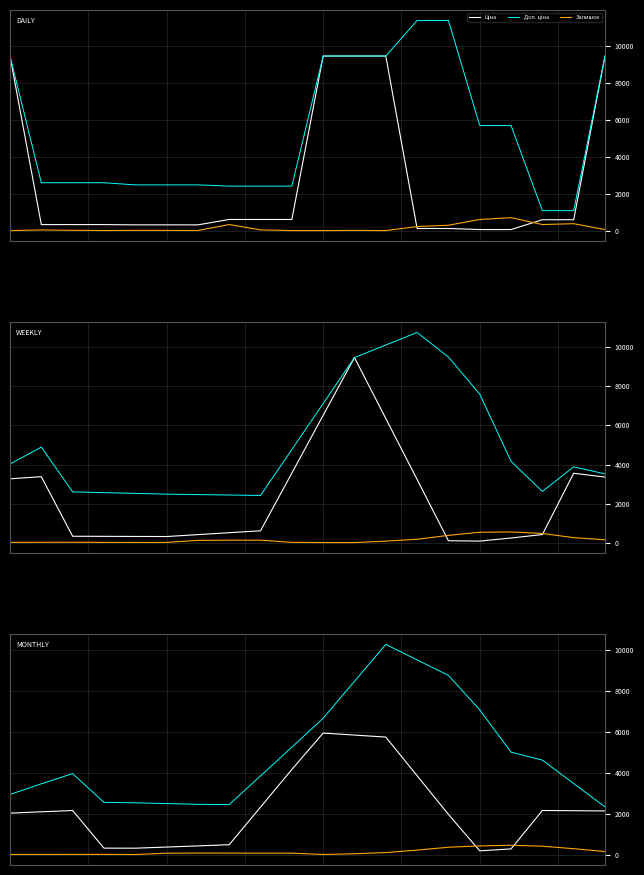

Which series has the widest spread of values?

Доп. ціна